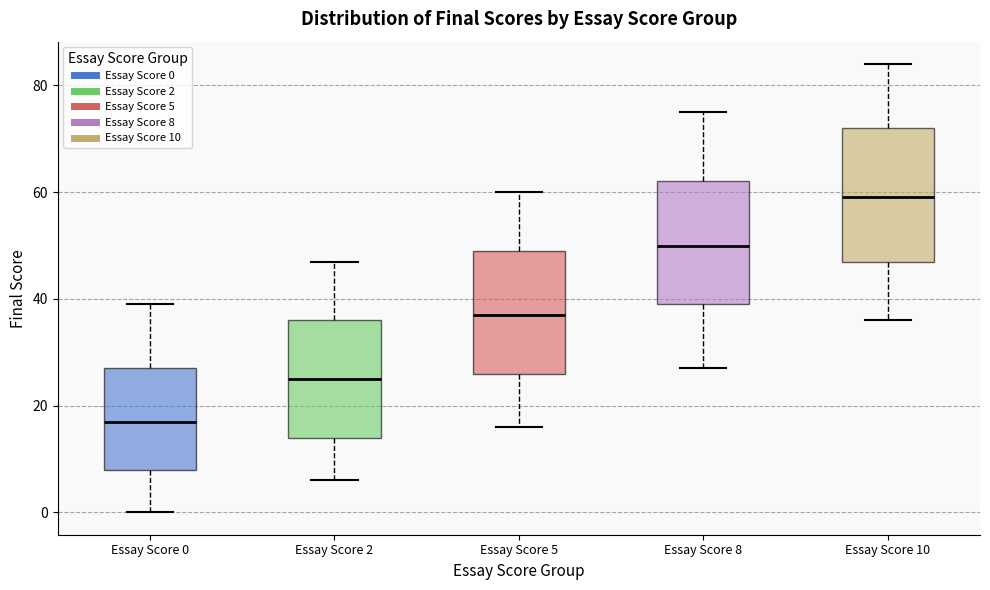

Reading left to right, read every box against the y-axis: the position of its median line, the range the box covers, and the ends of its whiskers. The values are not printed on the chart, so give them approximately, as read against the axis.

Essay Score 0: median 18, box 8 to 28, whiskers 0 to 40
Essay Score 2: median 26, box 14 to 36, whiskers 6 to 48
Essay Score 5: median 38, box 26 to 50, whiskers 16 to 60
Essay Score 8: median 50, box 40 to 62, whiskers 28 to 76
Essay Score 10: median 60, box 48 to 72, whiskers 36 to 84